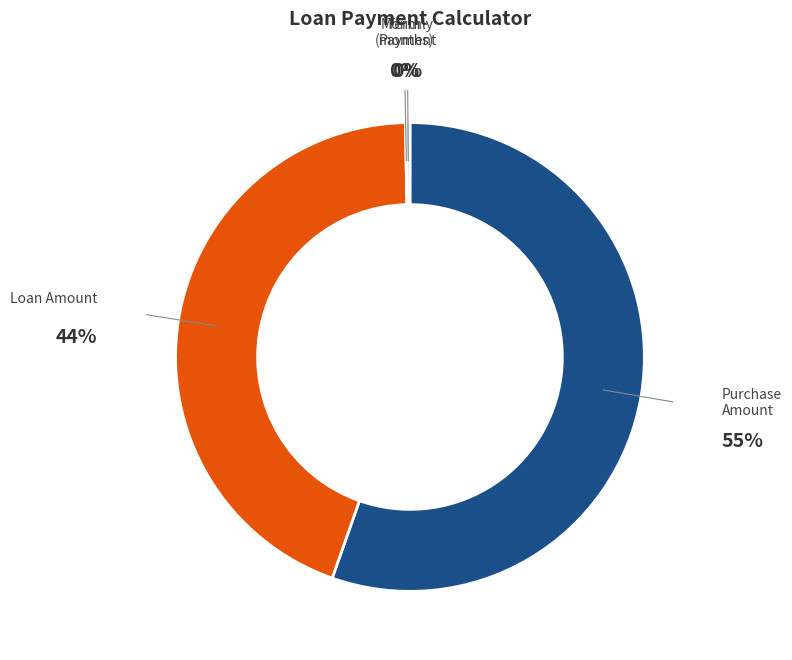

The Term (months) slice represents 0% of the pie. True or false?

True